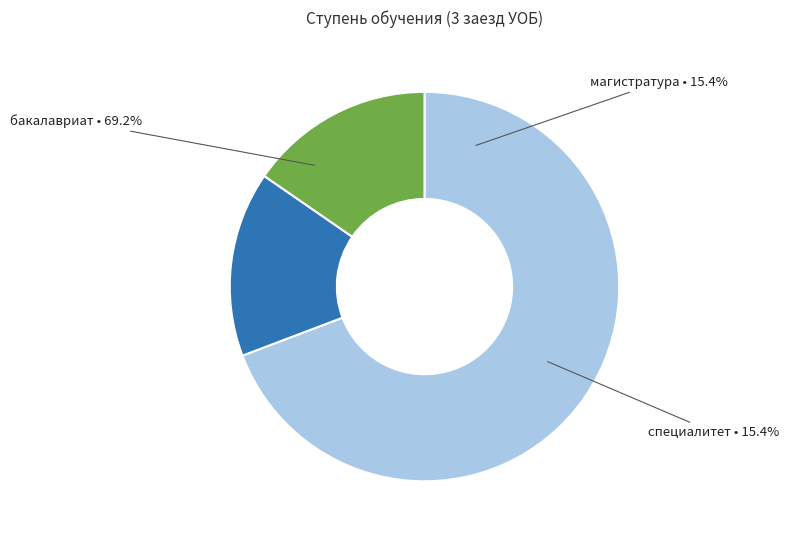

What percentage is the магистратура slice, to the nearest percent?

15%